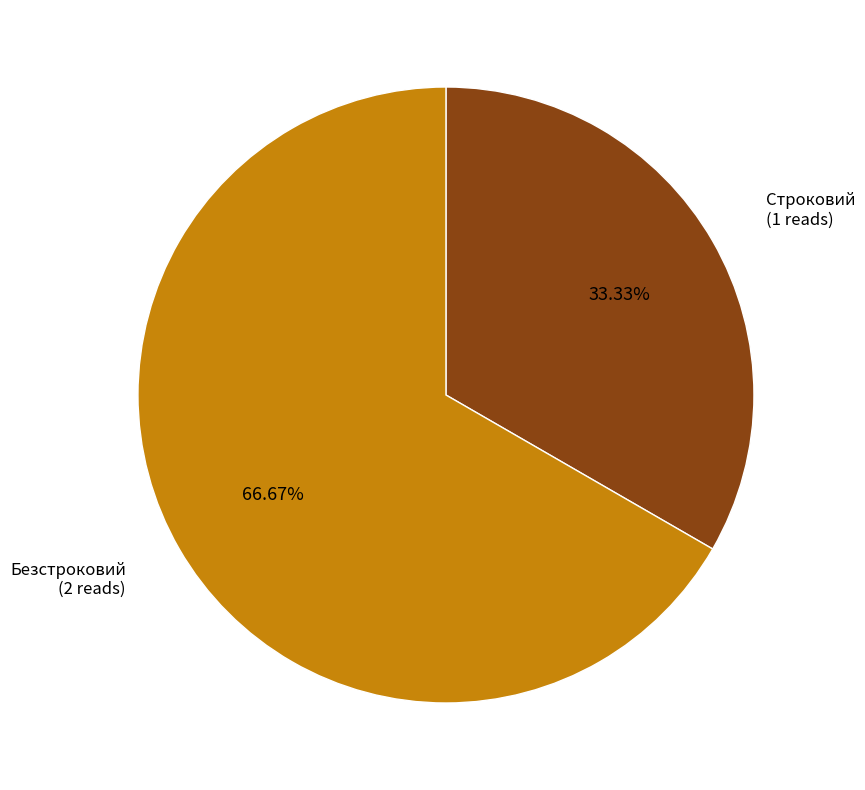

Is there any slice that represents more than half of the pie?

Yes